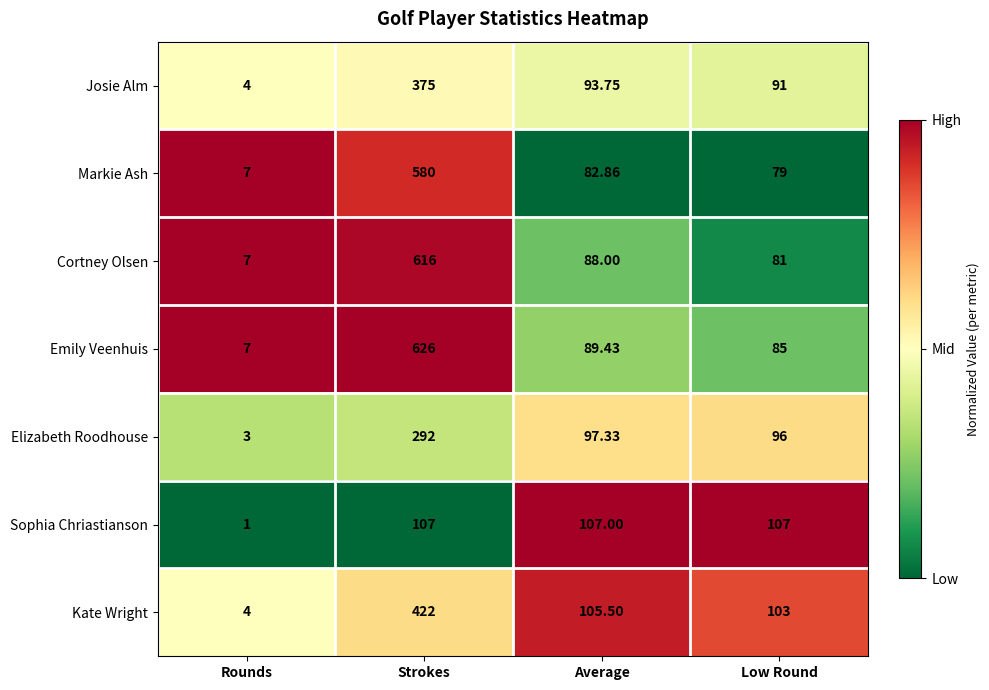

Where is Elizabeth Roodhouse nearest to the value 147?

Average